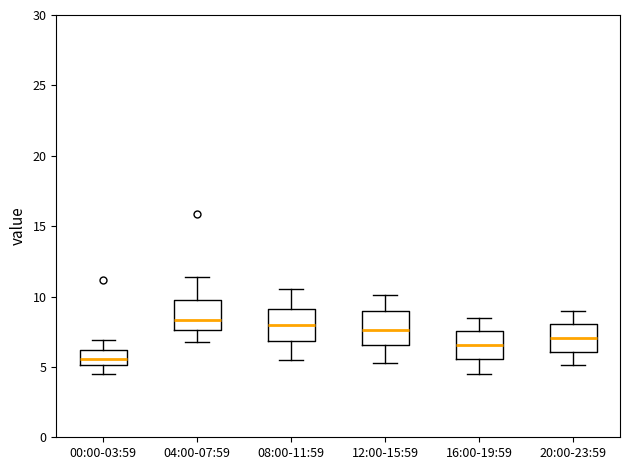

Which box's median line is the lowest?

00:00-03:59